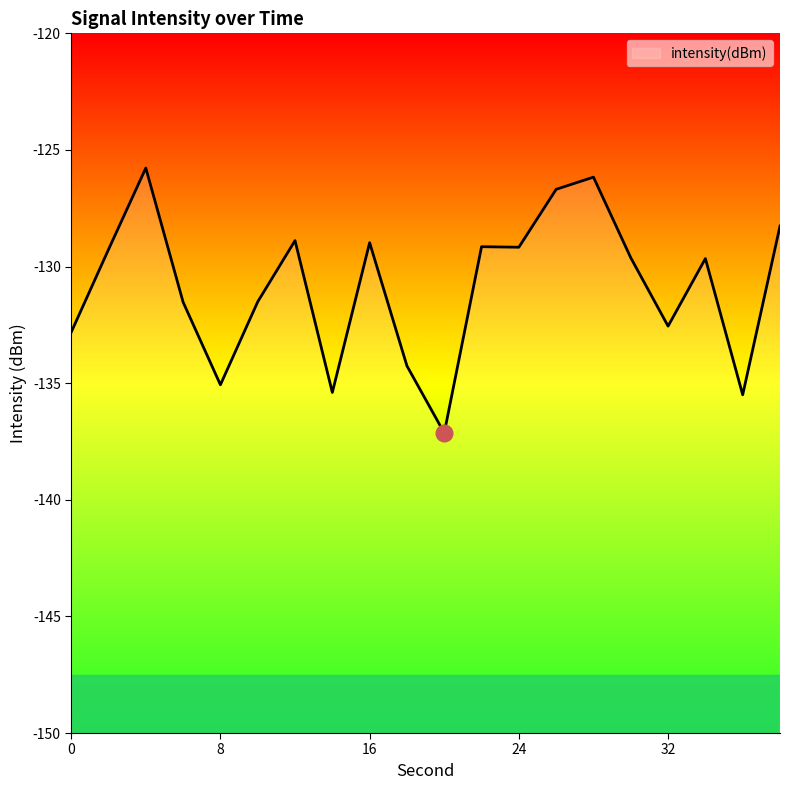

Read the value at 16.

-129.0